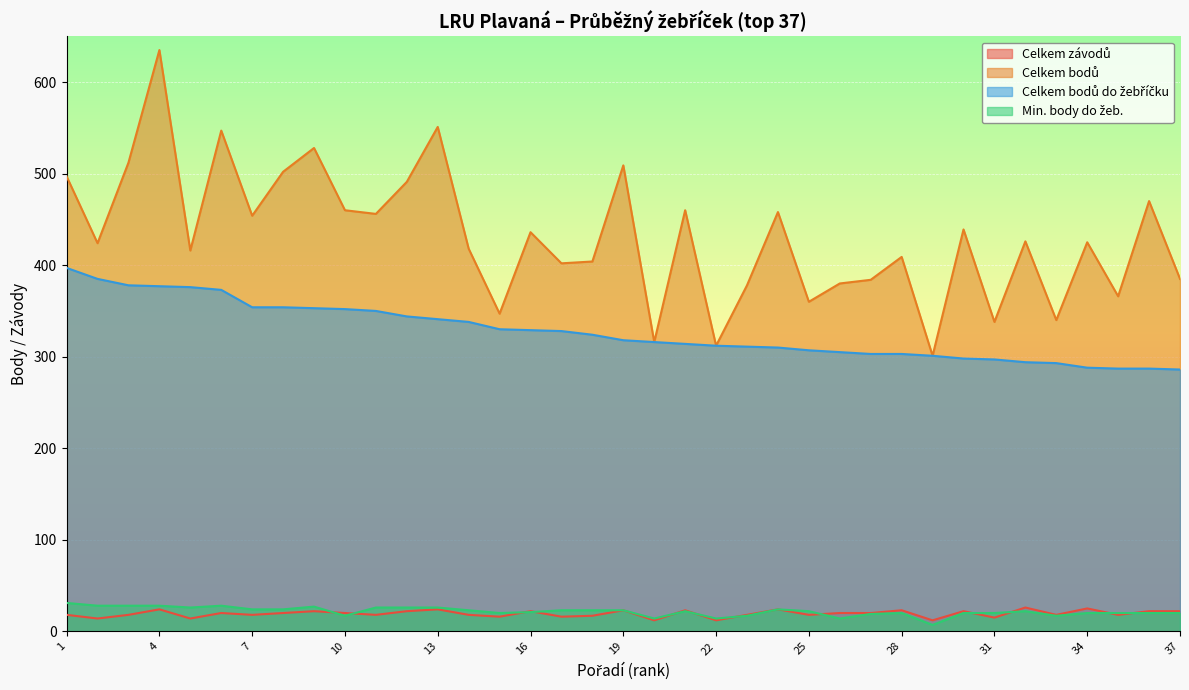

How many data points in Celkem závodů are less than 20?

18